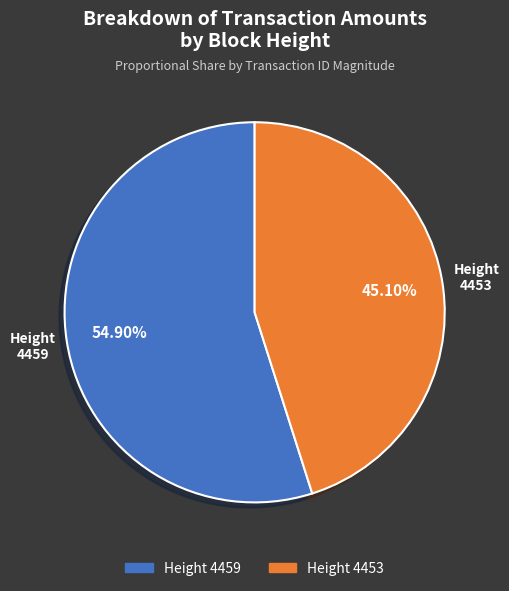

Is the sum of Height 4459 and Height 4453 greater than half?

Yes